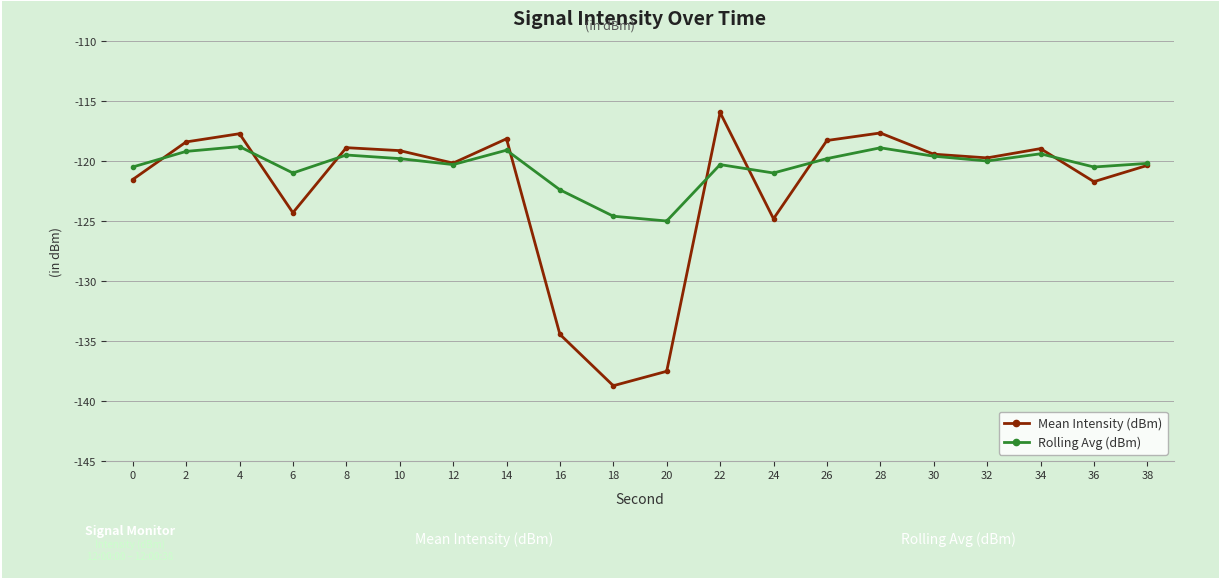

Which series has the largest total across all categories?

Rolling Avg (dBm)